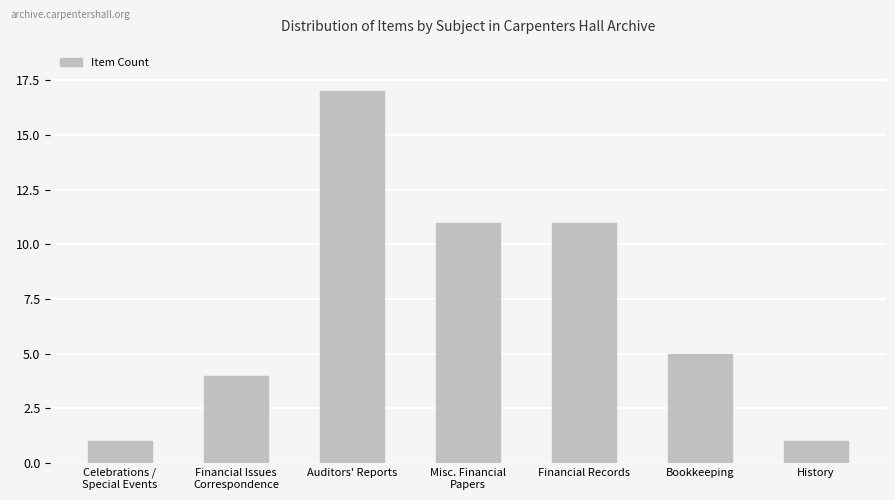

What is the average value?

7